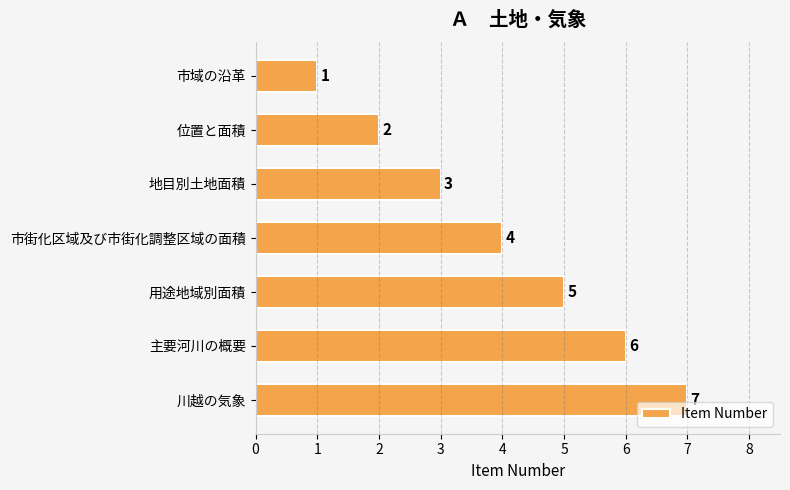

What position from the top is 市域の沿革?

1